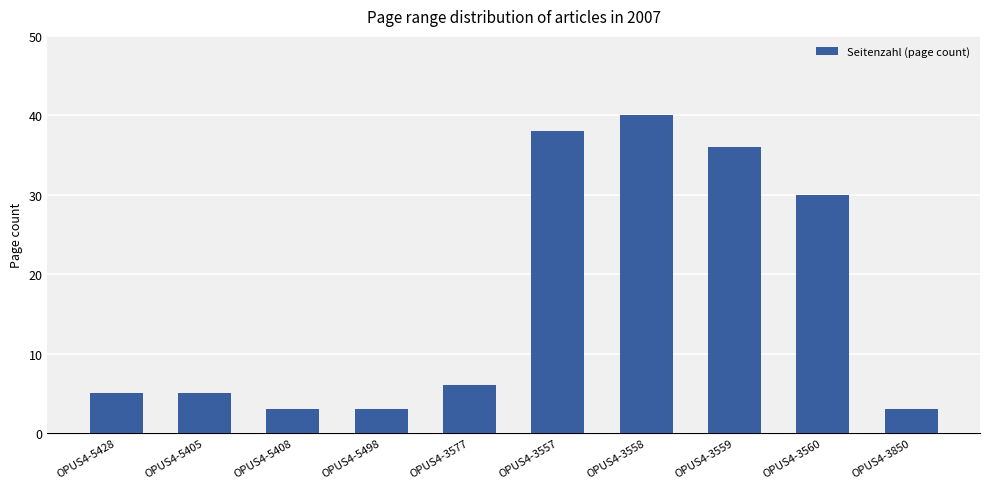

Reading left to right, list all the values displayed in this chart.

OPUS4-5428=5	OPUS4-5405=5	OPUS4-5408=3	OPUS4-5498=3	OPUS4-3577=6	OPUS4-3557=38	OPUS4-3558=40	OPUS4-3559=36	OPUS4-3560=30	OPUS4-3850=3